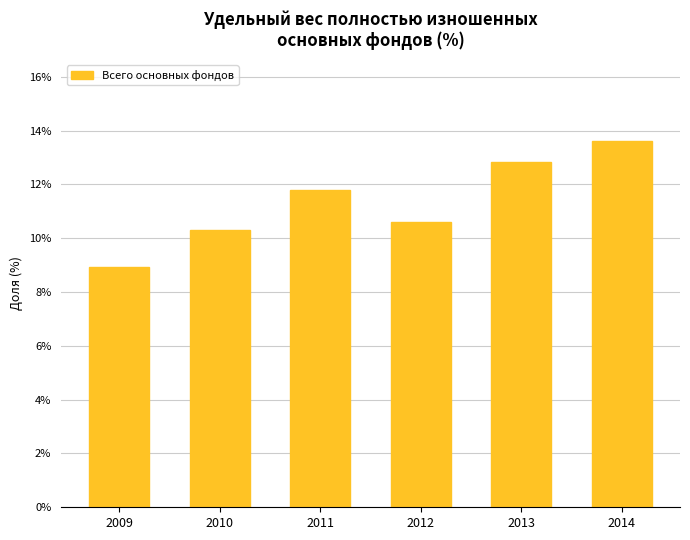

What is the minimum value shown in the chart?

8.9